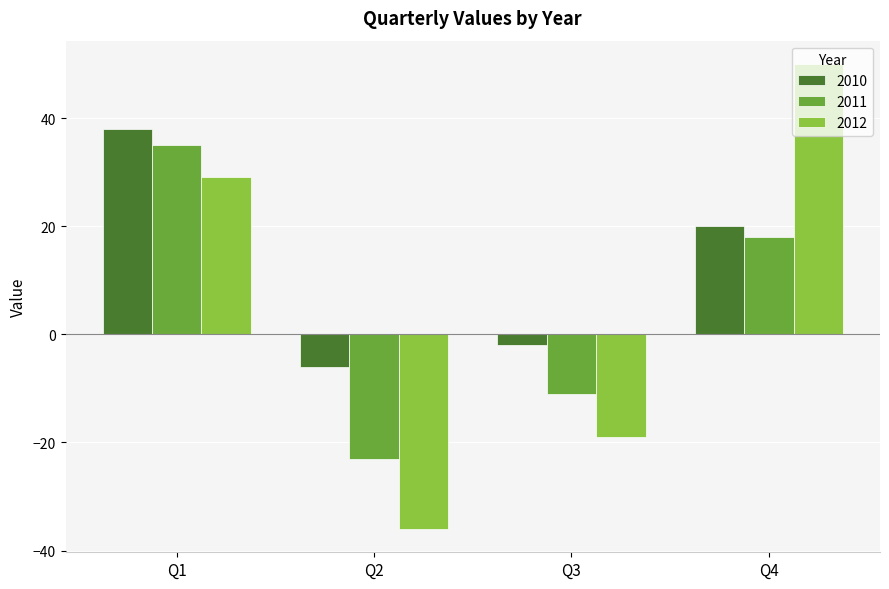

Which series has the largest total across all categories?

2010